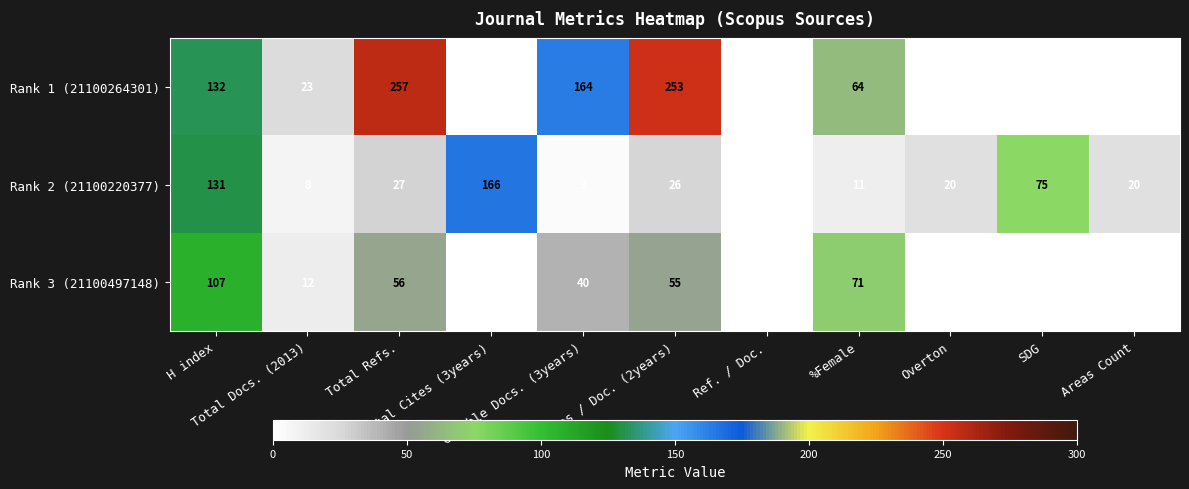

At how many categories does at least one series exceed 111?

5